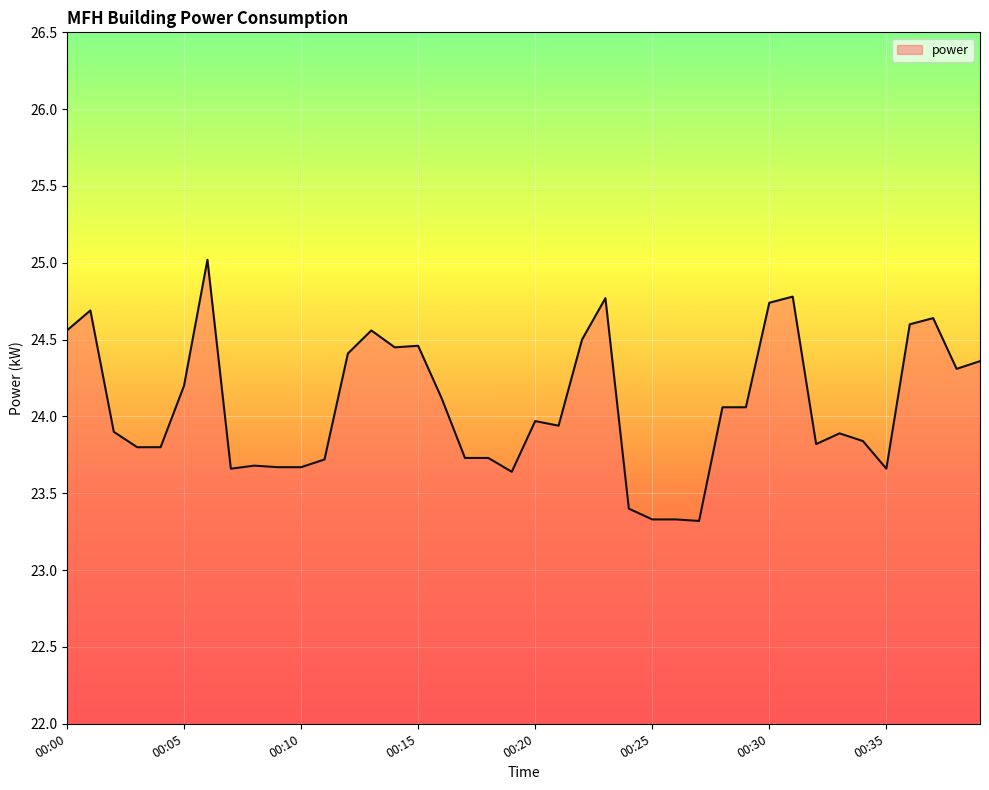

What is the minimum value shown in the chart?

23.3